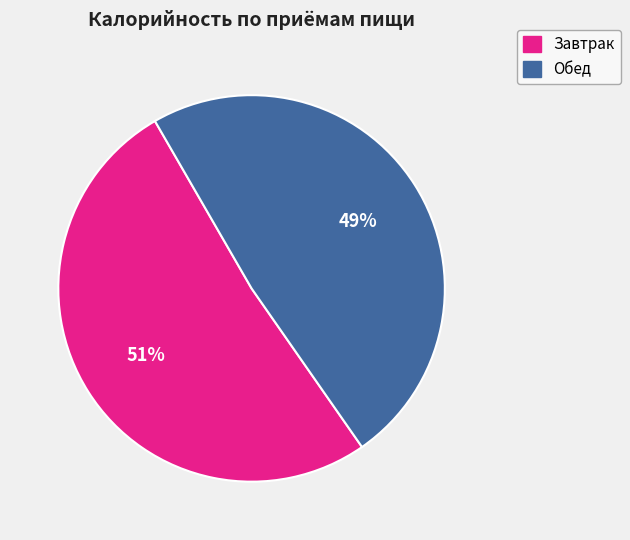

Do Обед and Завтрак together represent more than half of the pie?

Yes